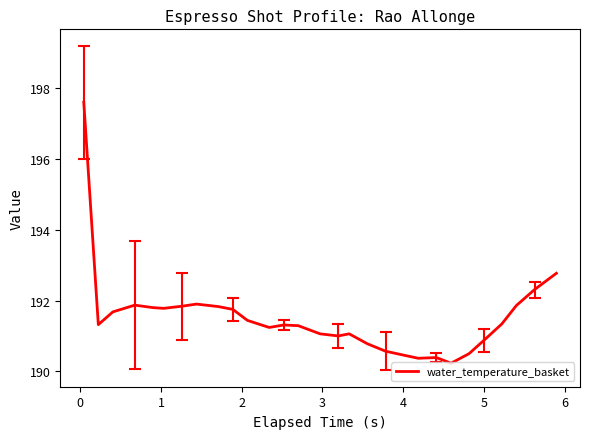

What is the smallest value displayed?

190.2